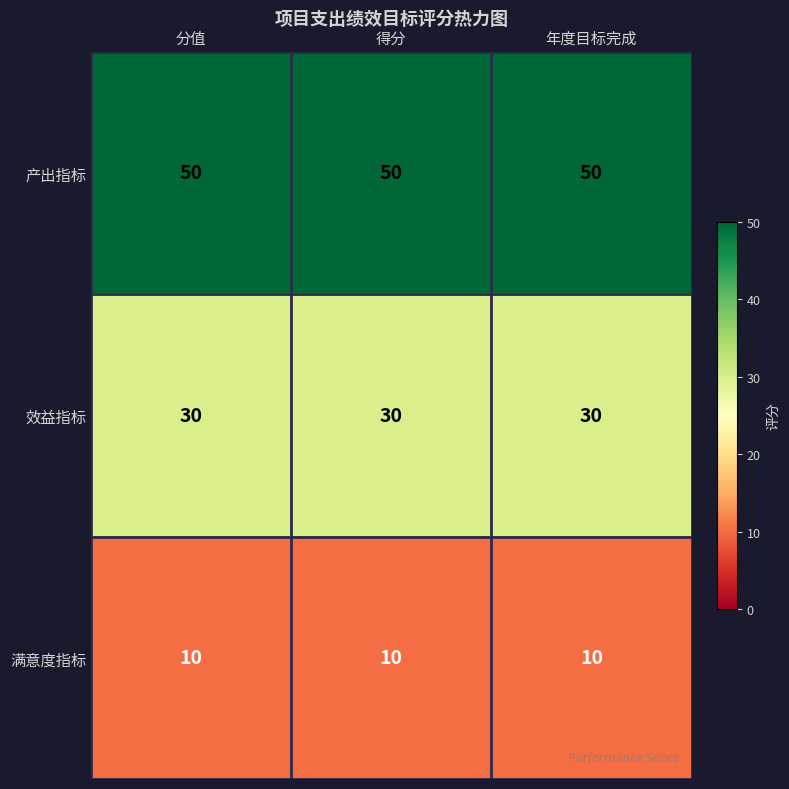

What is the spread (max minus min) of values at 年度目标完成?

40